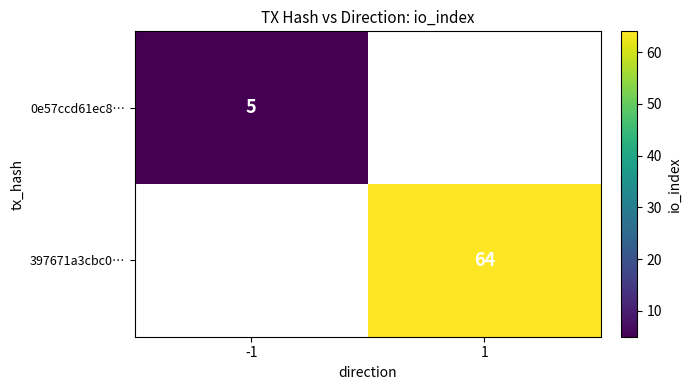

At how many categories does at least one series exceed 27?

1